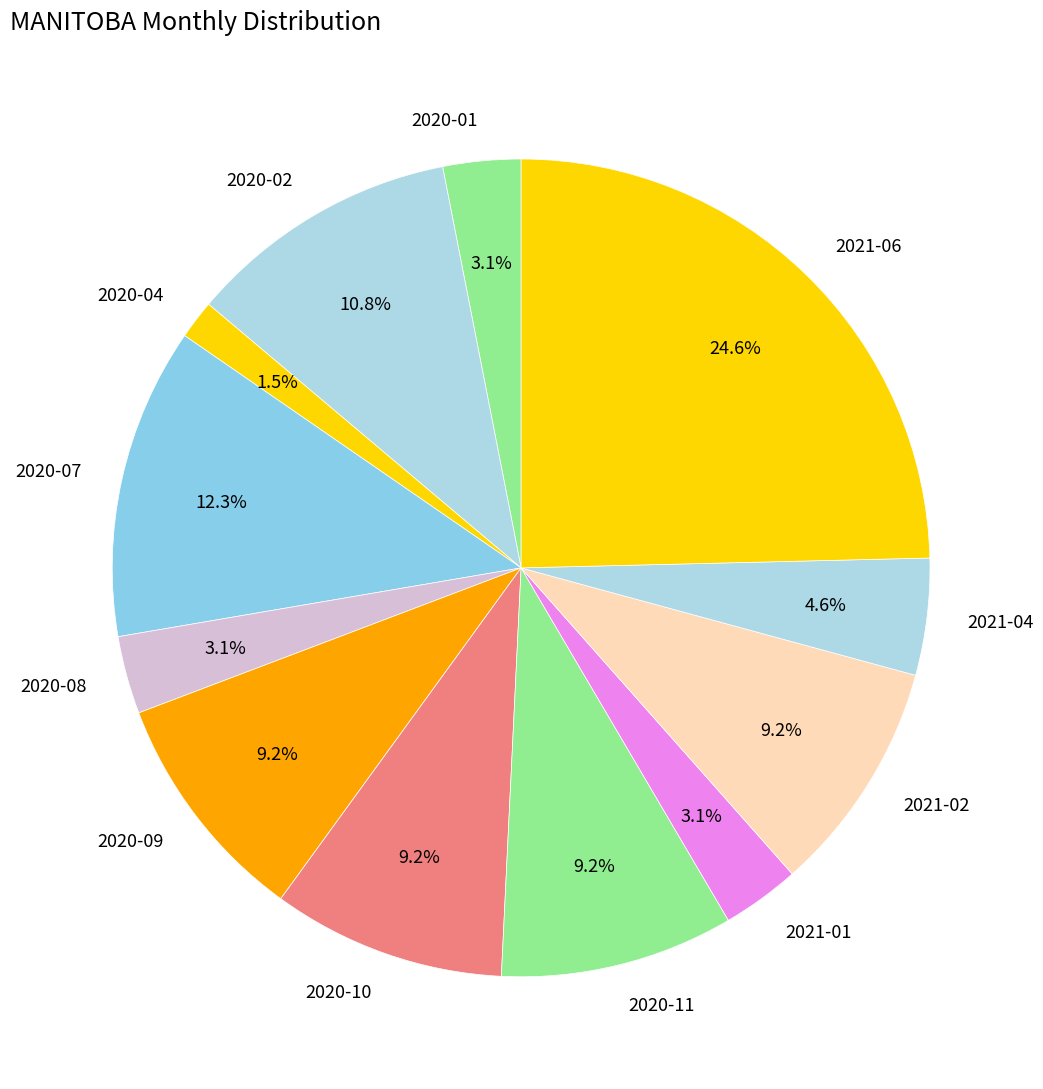

Between 2020-01 and 2020-11, which is larger?

2020-11